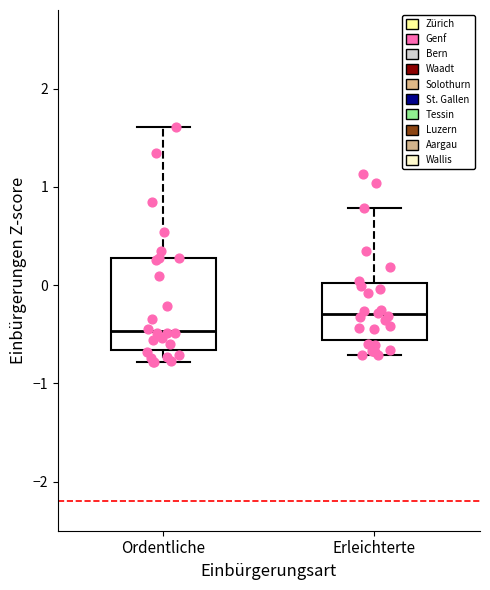

Where is the upper edge of the box for Ordentliche on the y-axis? The values are not printed on the chart, so give them approximately, as read against the axis.

0.3